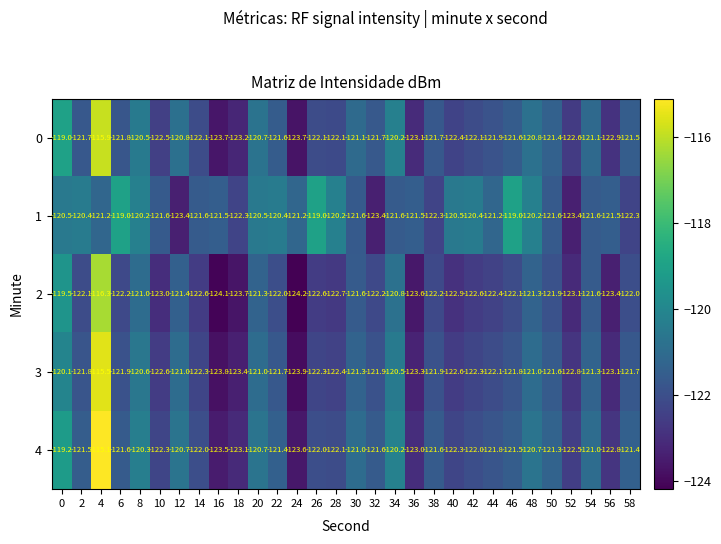

What is the difference between the maximum and minimum values in the 2 series?

7.9